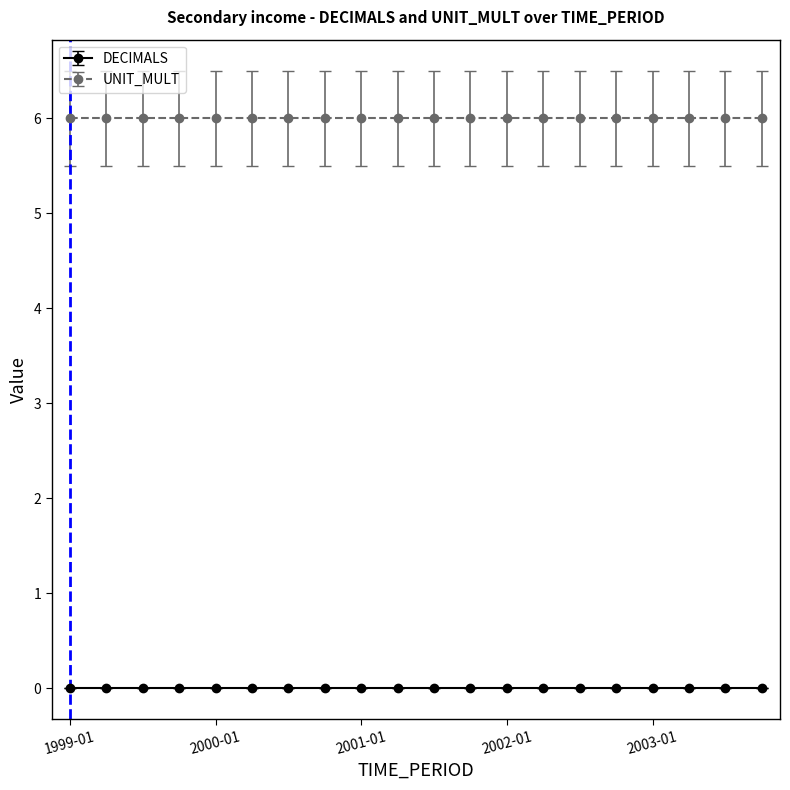

True or false: UNIT_MULT and DECIMALS cross at least once.

False